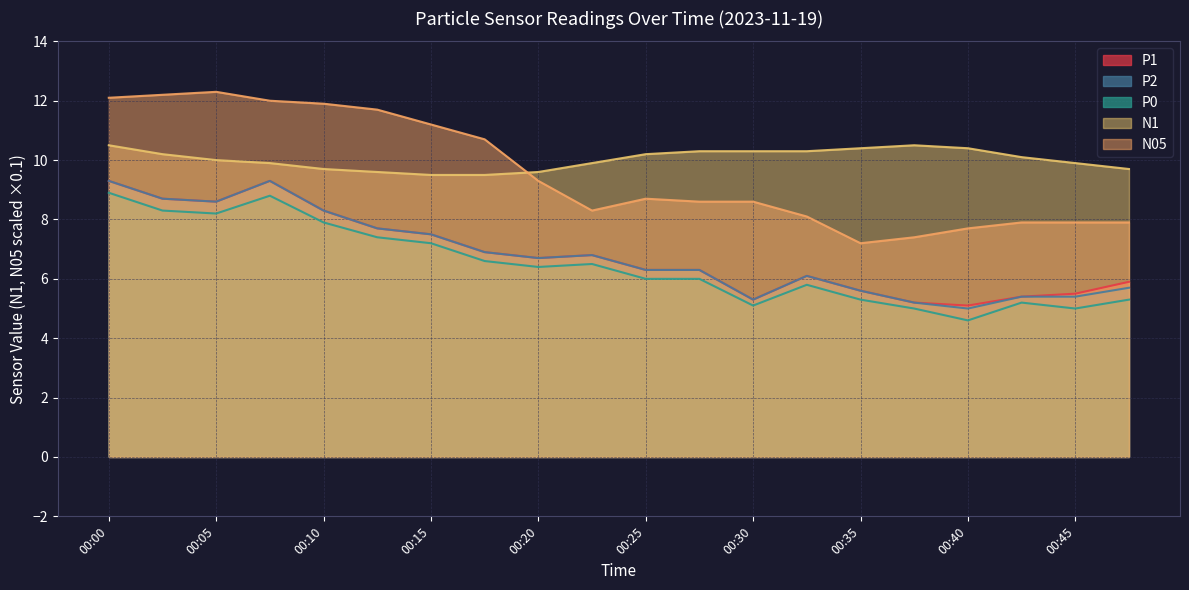

True or false: N1 and P1 cross at least once.

False